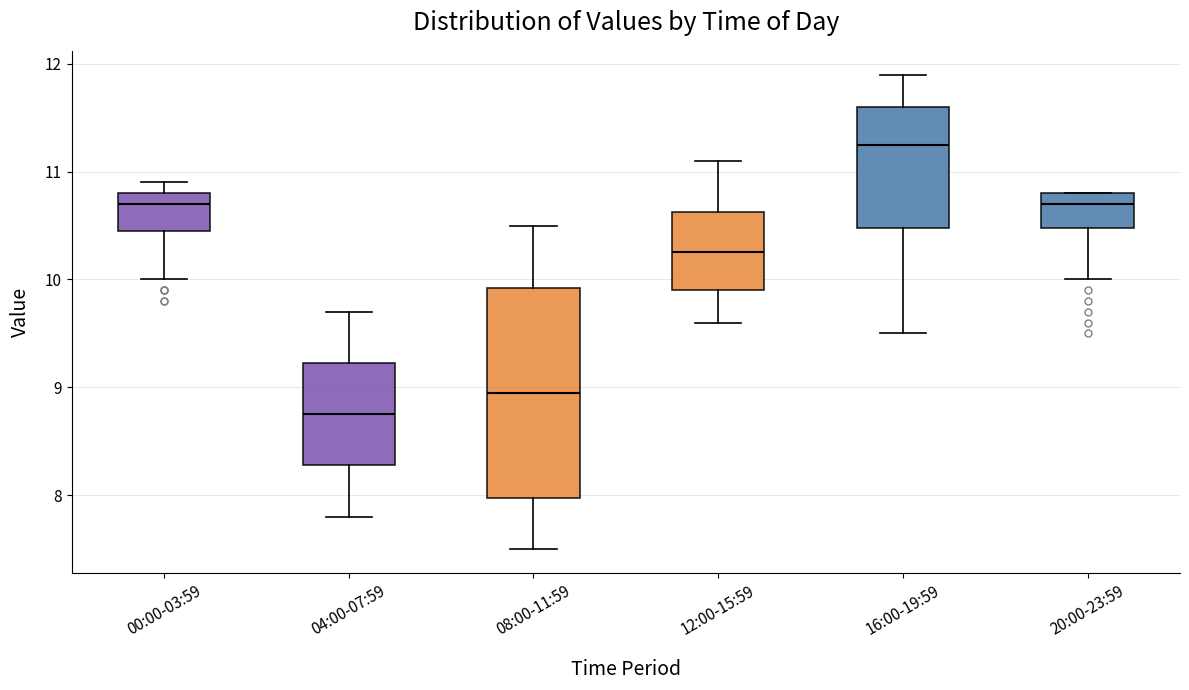

Which box's median line is the lowest?

04:00-07:59